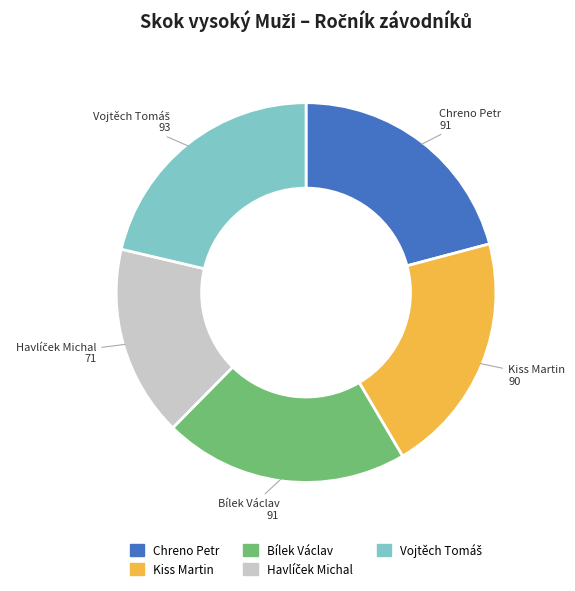

How many slices are in this pie chart?

5